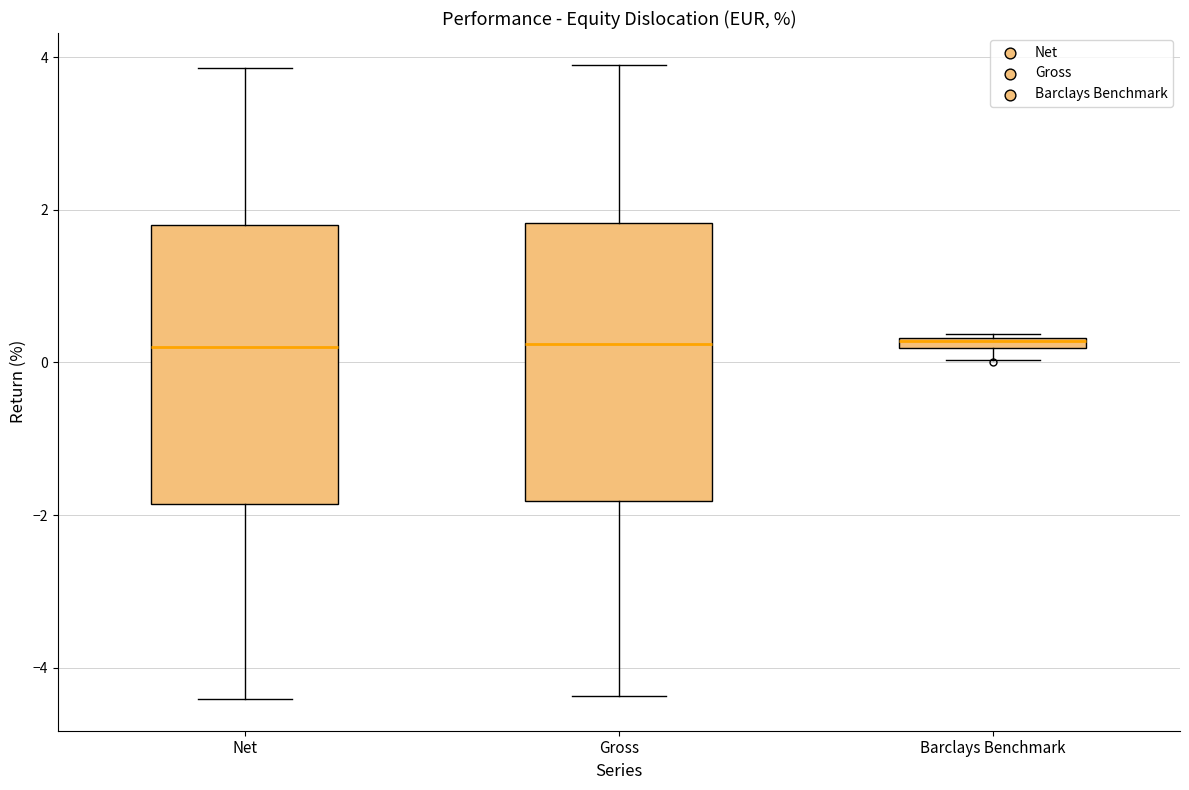

Where is the lower edge of the box for Barclays Benchmark on the y-axis? The values are not printed on the chart, so give them approximately, as read against the axis.

0.2